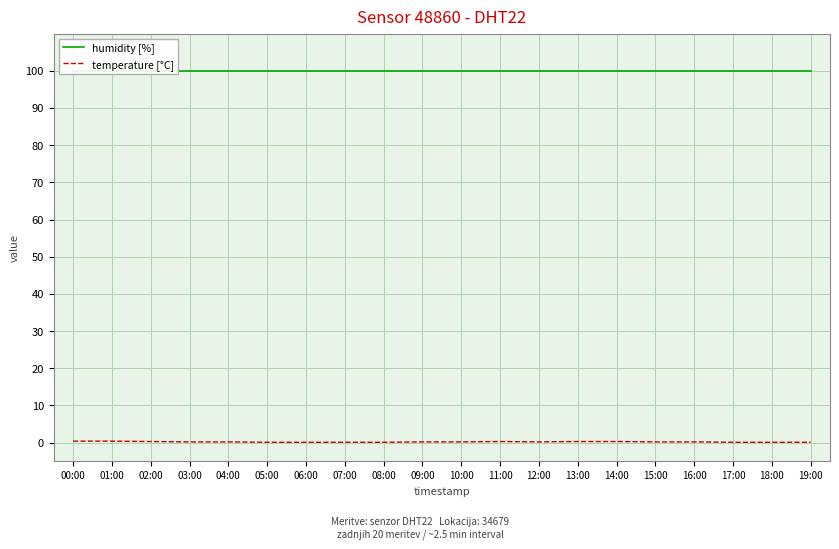

What is the label of the 2nd point from the left?

01:00